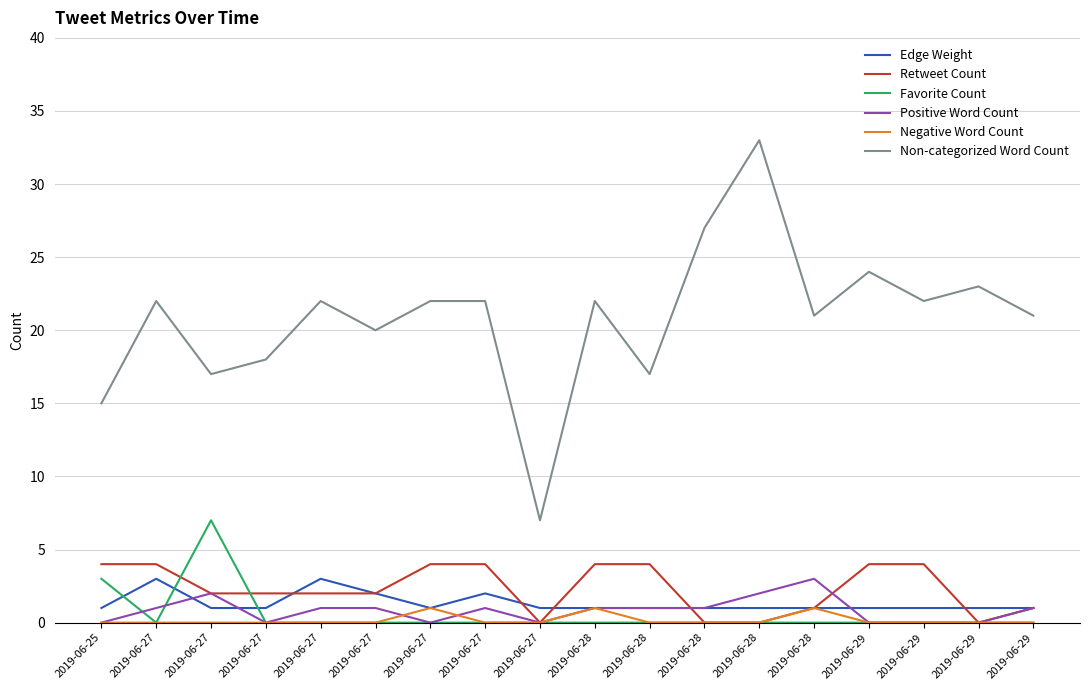

Read the Retweet Count value at 2019-06-29.

4